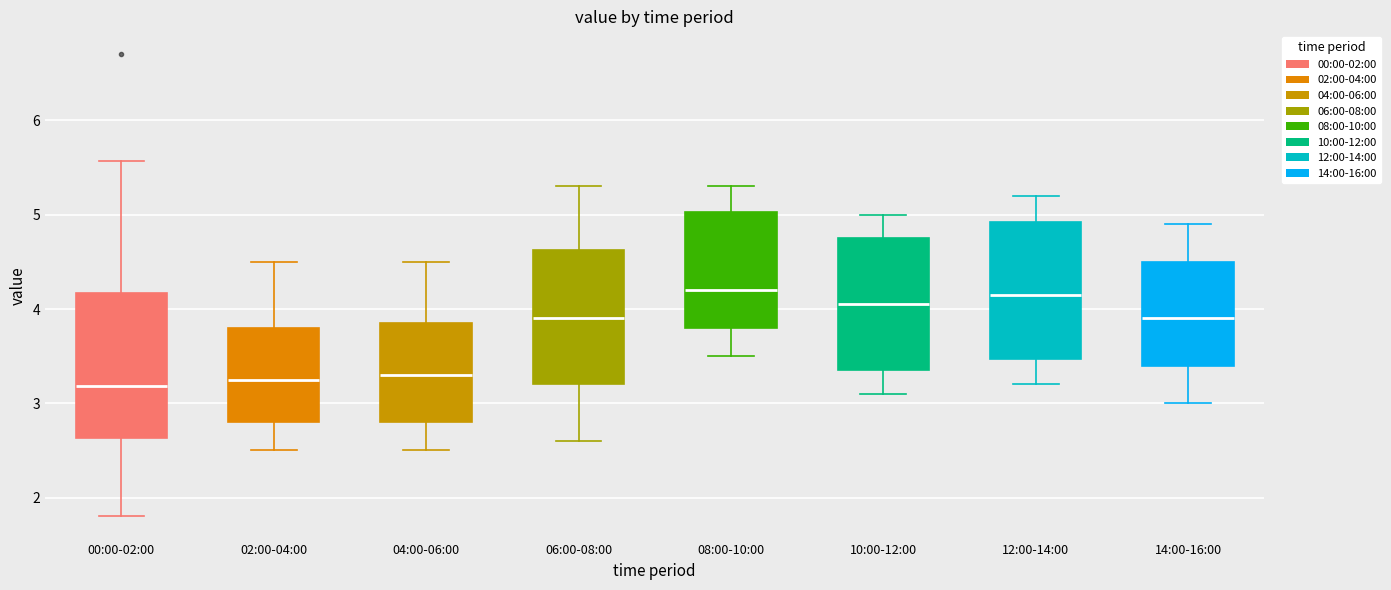

Where is the upper edge of the box for 04:00-06:00 on the y-axis? The values are not printed on the chart, so give them approximately, as read against the axis.

3.9